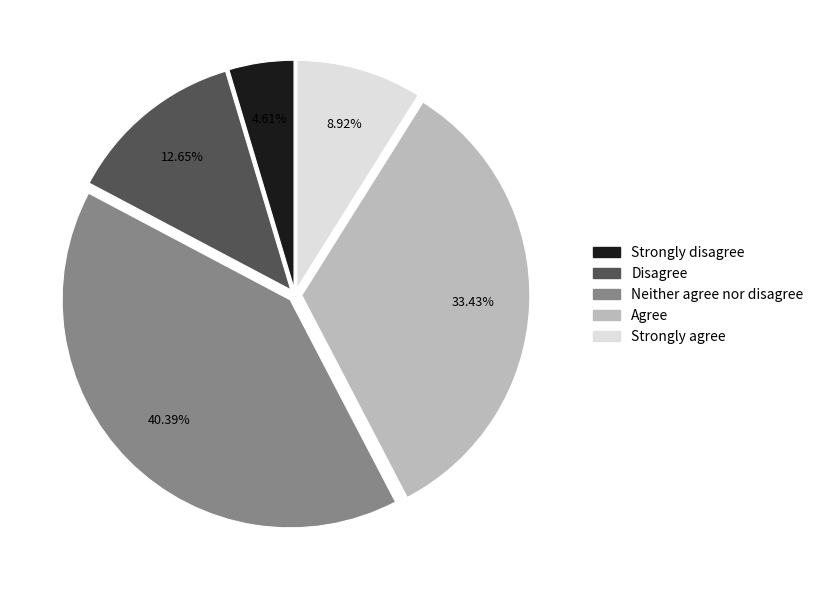

Count the number of slices in the pie.

5